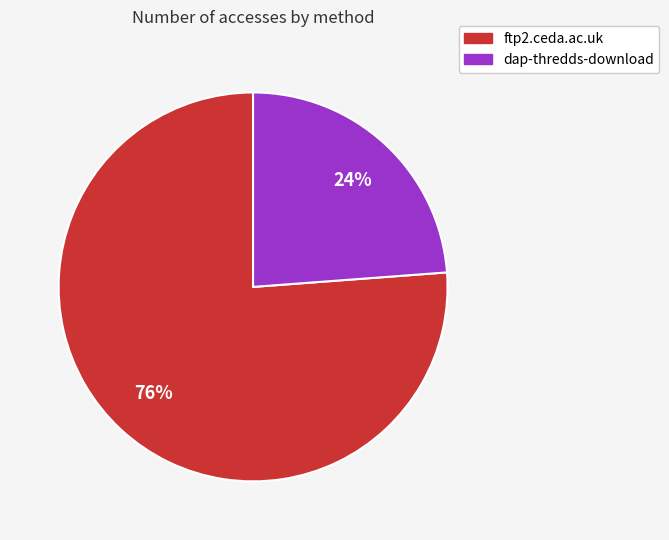

What is the ratio of the value at ftp2.ceda.ac.uk to the value at dap-thredds-download?

3.2